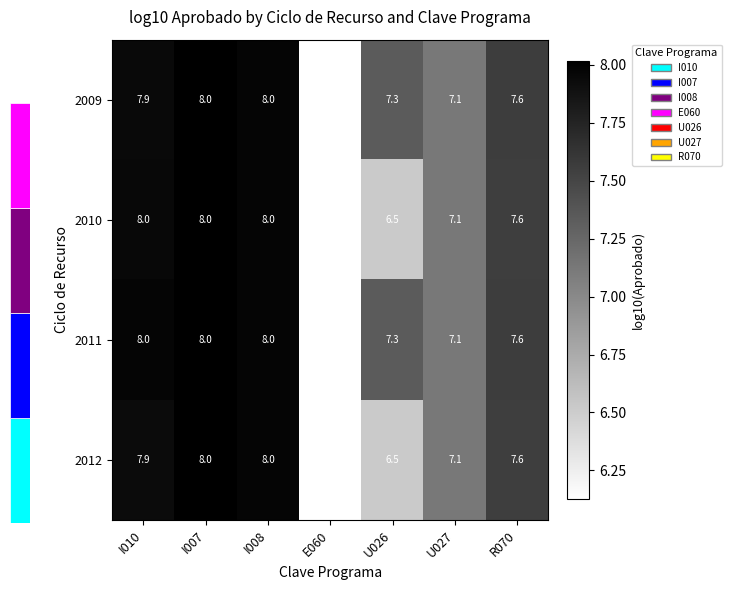

Reading left to right, transcribe all the data shown in this chart.

2009: I010=7.9	I007=8.0	I008=8.0	E060=6.1	U026=7.3	U027=7.1	R070=7.6
2010: I010=8.0	I007=8.0	I008=8.0	E060=6.1	U026=6.5	U027=7.1	R070=7.6
2011: I010=8.0	I007=8.0	I008=8.0	E060=6.1	U026=7.3	U027=7.1	R070=7.6
2012: I010=7.9	I007=8.0	I008=8.0	E060=6.1	U026=6.5	U027=7.1	R070=7.6